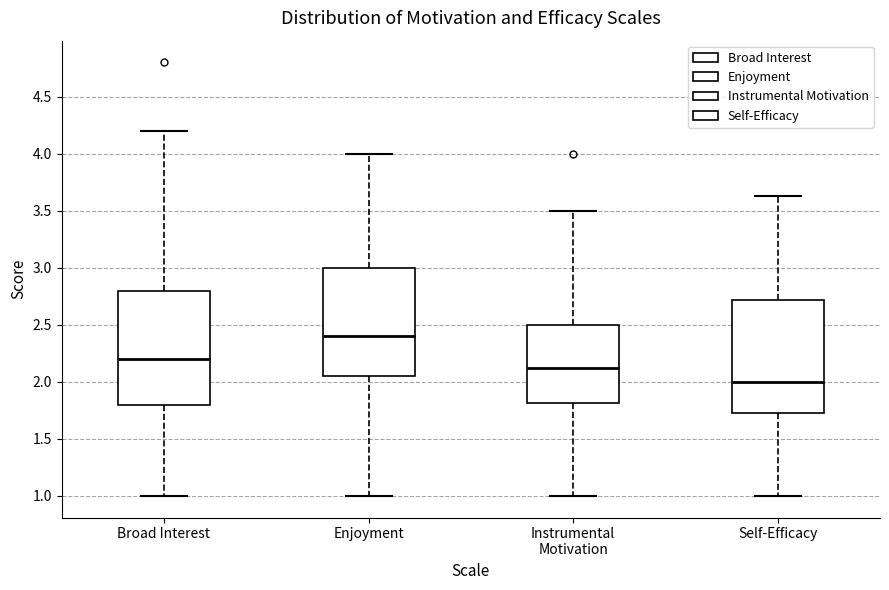

Where does the upper whisker of the box for Broad Interest end on the y-axis? The values are not printed on the chart, so give them approximately, as read against the axis.

4.20